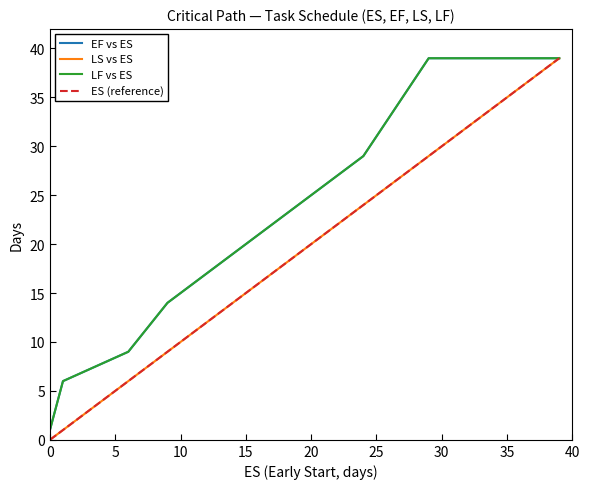

Where does the LS vs ES series first go above 14?

30